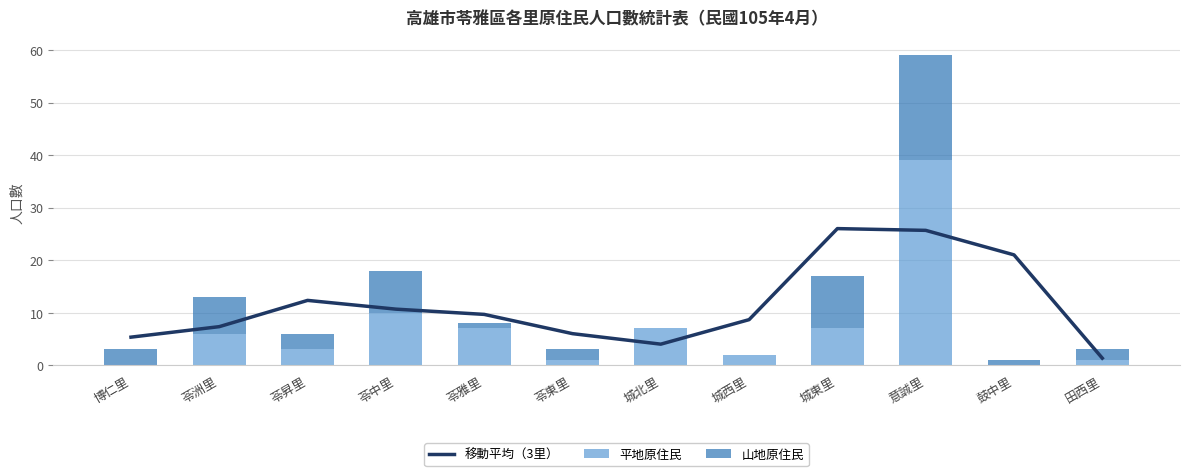

What is the highest value of the 山地原住民 series?

20.0